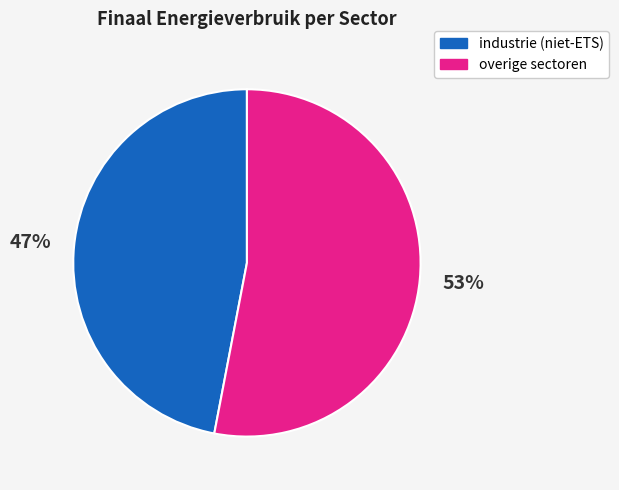

Does any single category account for the majority?

Yes